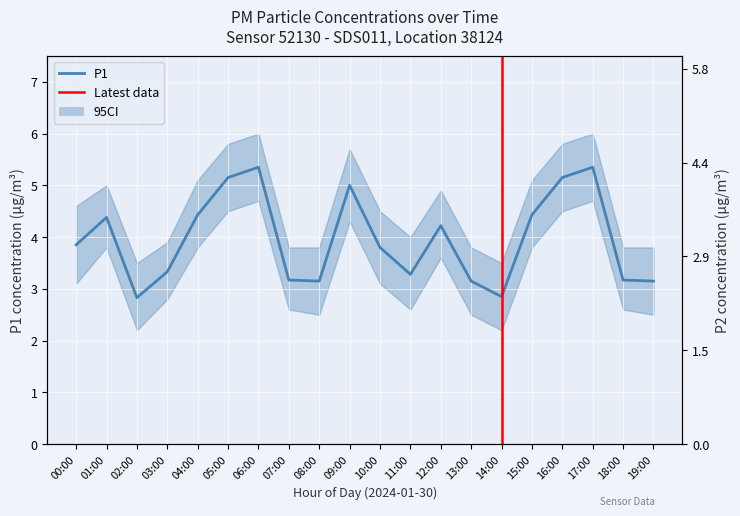

Rank the categories by P1 value from highest to lowest.

06:00, 17:00, 05:00, 16:00, 09:00, 04:00, 15:00, 01:00, 12:00, 00:00, 10:00, 03:00, 11:00, 07:00, 18:00, 08:00, 13:00, 19:00, 14:00, 02:00